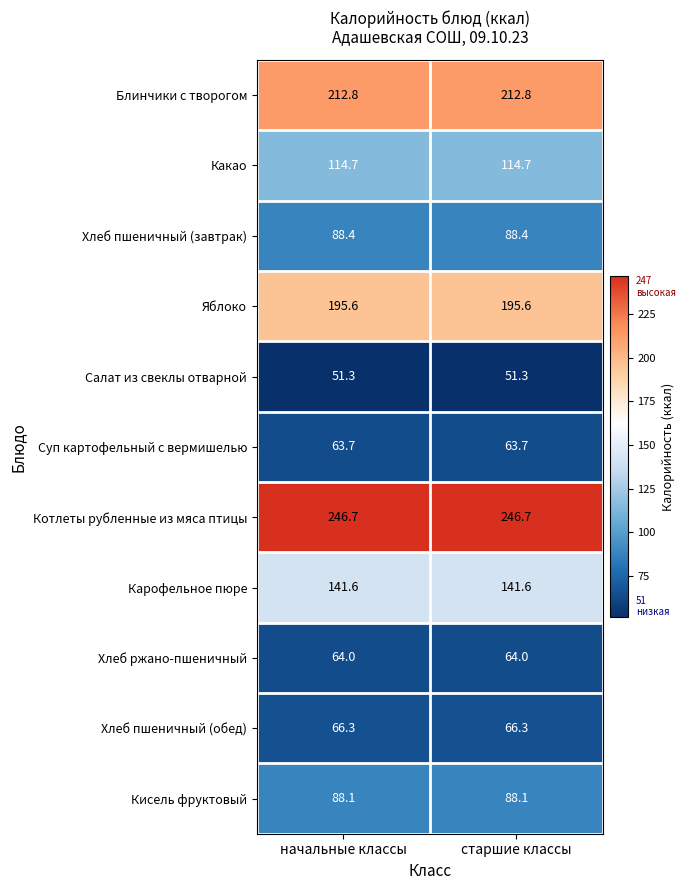

The Суп картофельный с вермишелью series shows 85.4 at старшие классы. True or false?

False